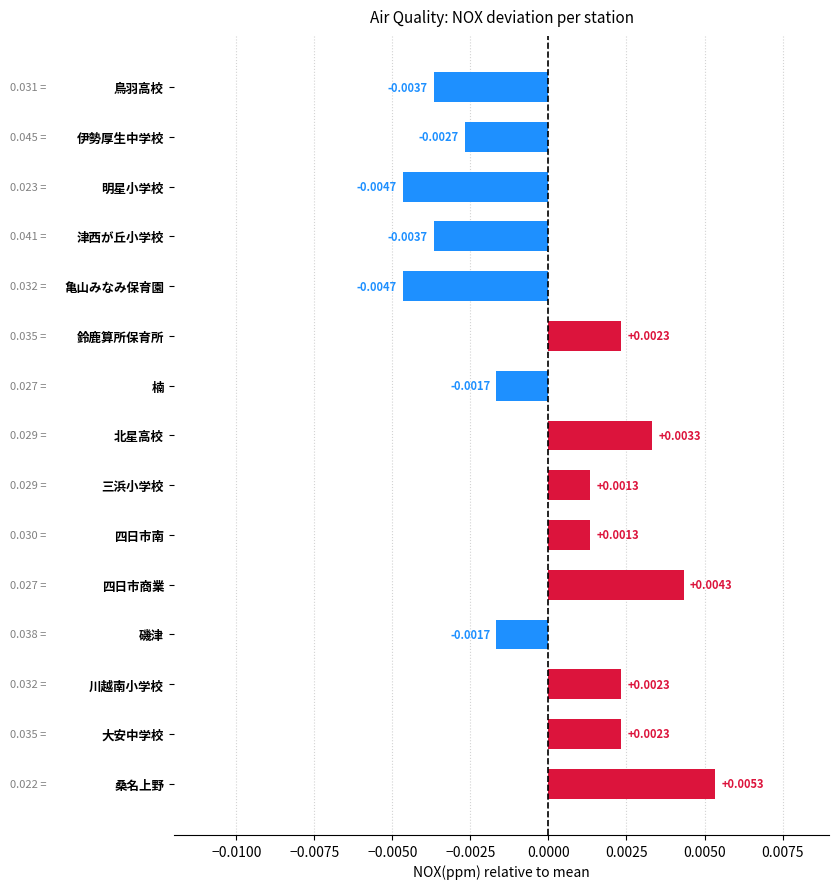

At which category does the chart reach its peak across all series?

桑名上野